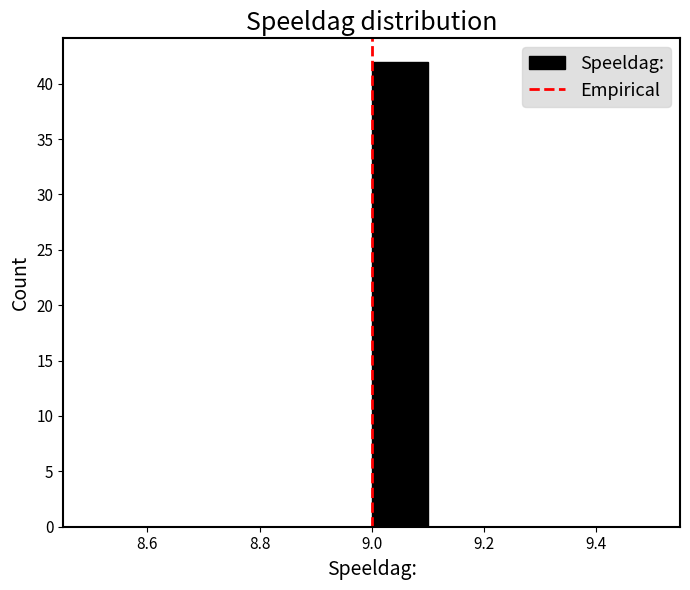

What is the height of the bar covering 9.0 to 9.1 on the x-axis? The values are not printed on the chart, so give them approximately, as read against the axis.

42